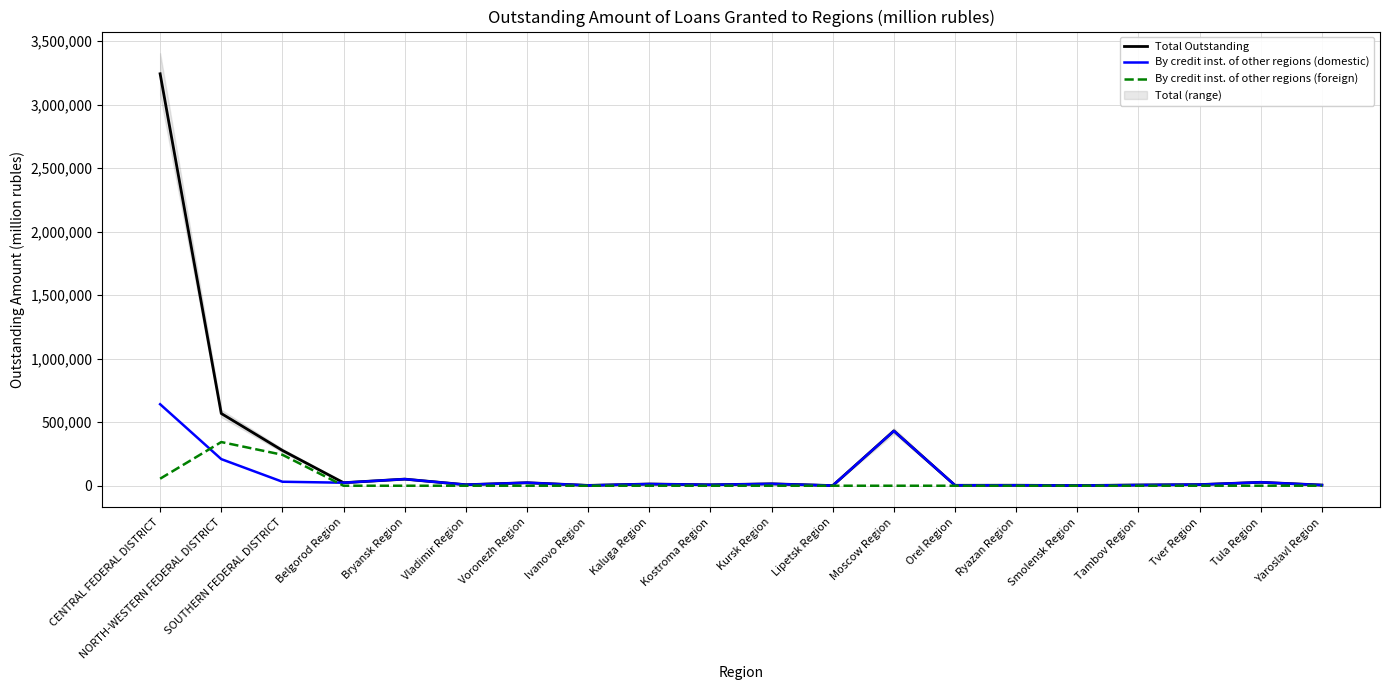

Which series has the largest total across all categories?

Total Outstanding